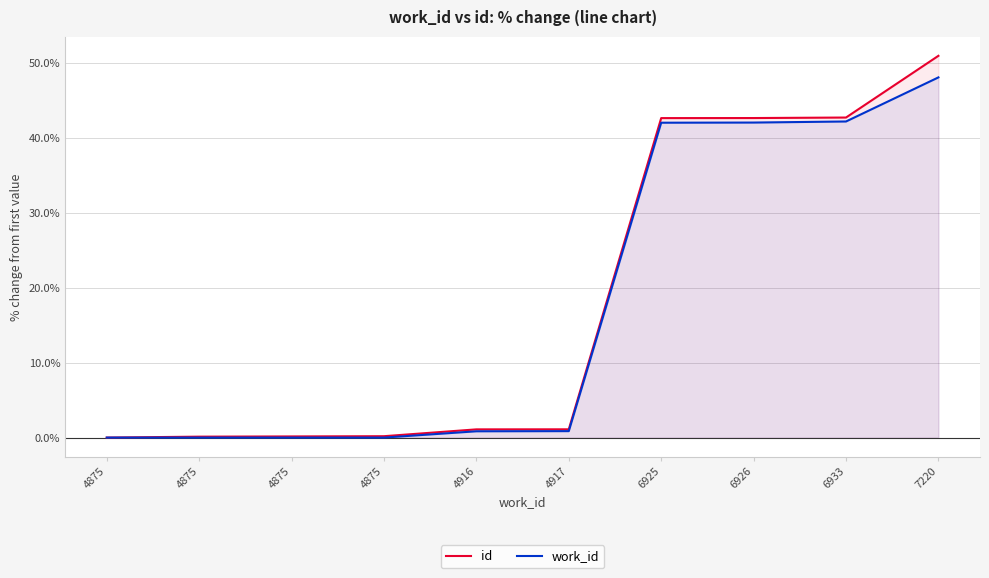

True or false: work_id and id cross at least once.

False